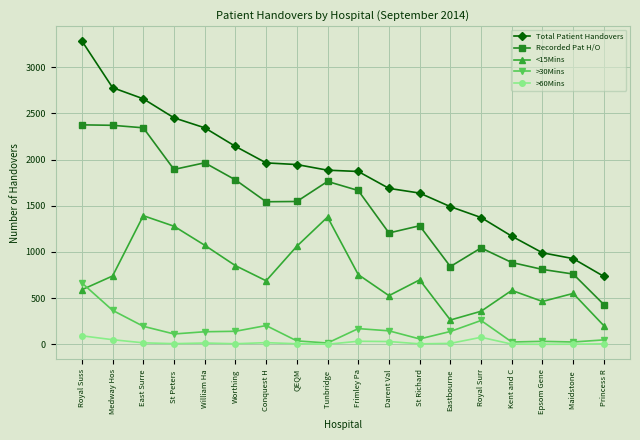

True or false: >60Mins and Total Patient Handovers intersect in this chart.

False